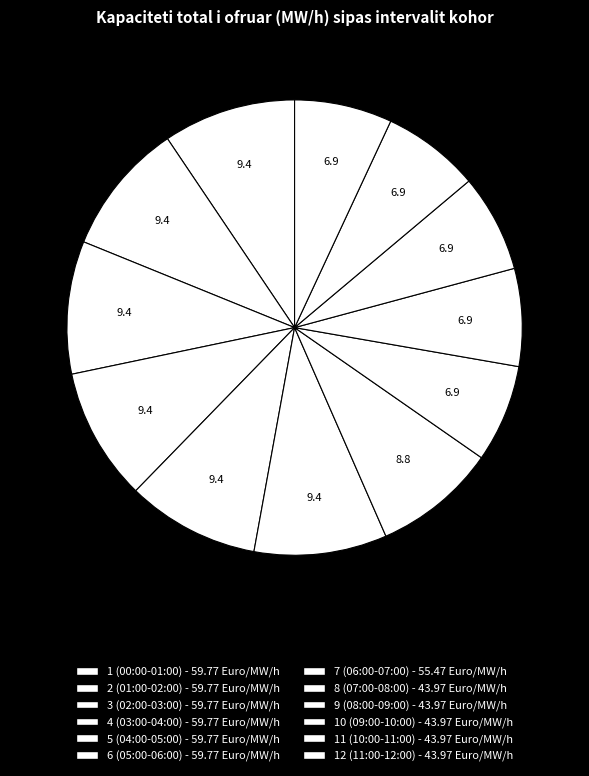

Count the number of slices in the pie.

12